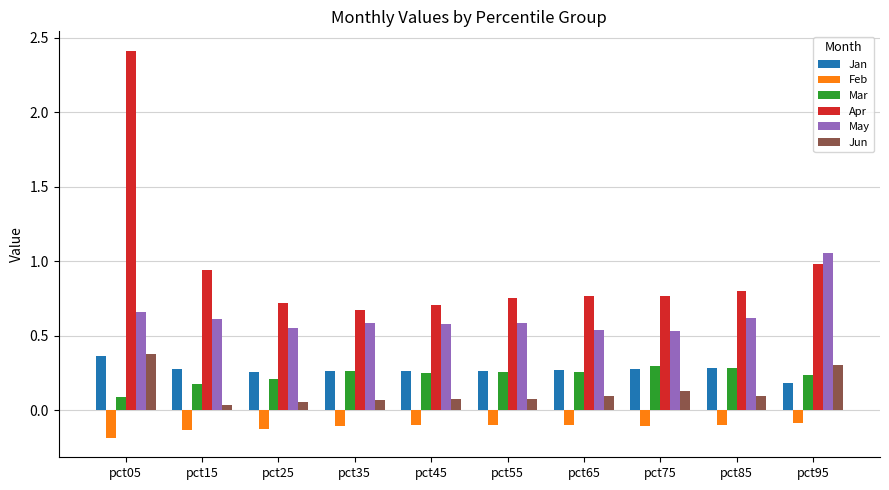

True or false: Feb has a value of -0.1 at pct75.

True